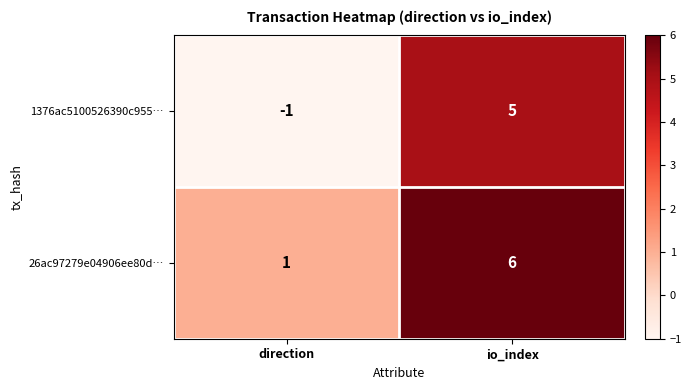

At which label is 1376ac5100526390c955… closest to 2?

direction